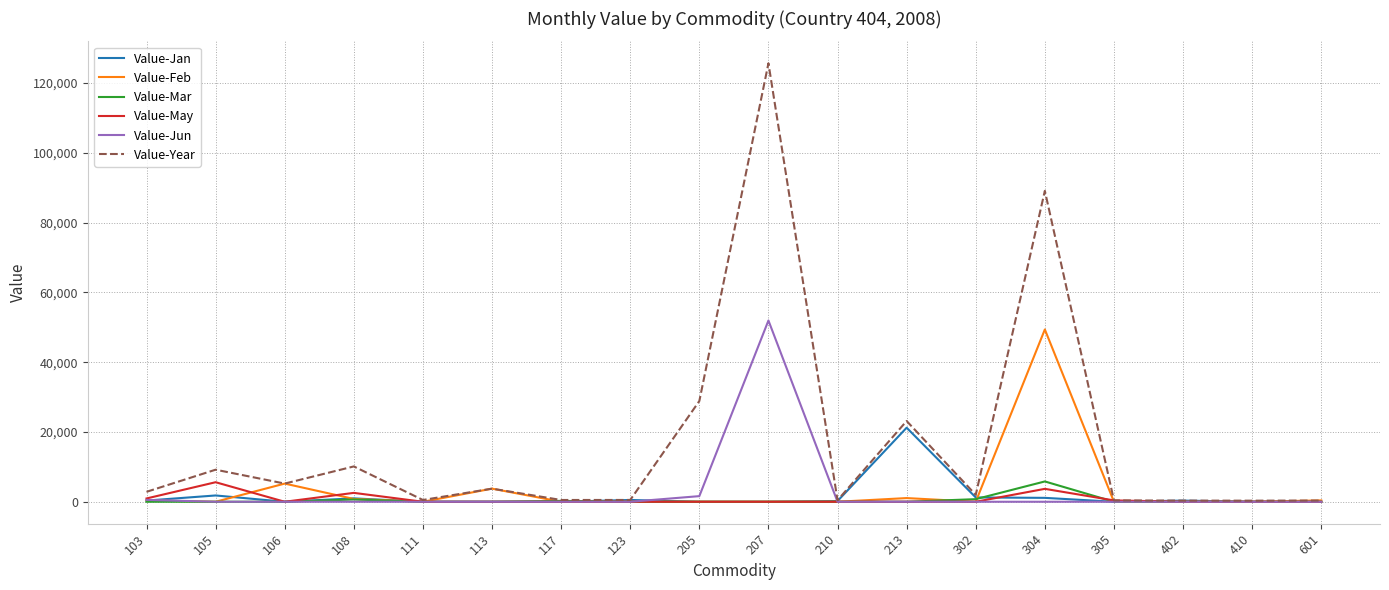

What are all the series names shown in the legend?

Value-Jan, Value-Feb, Value-Mar, Value-May, Value-Jun, Value-Year